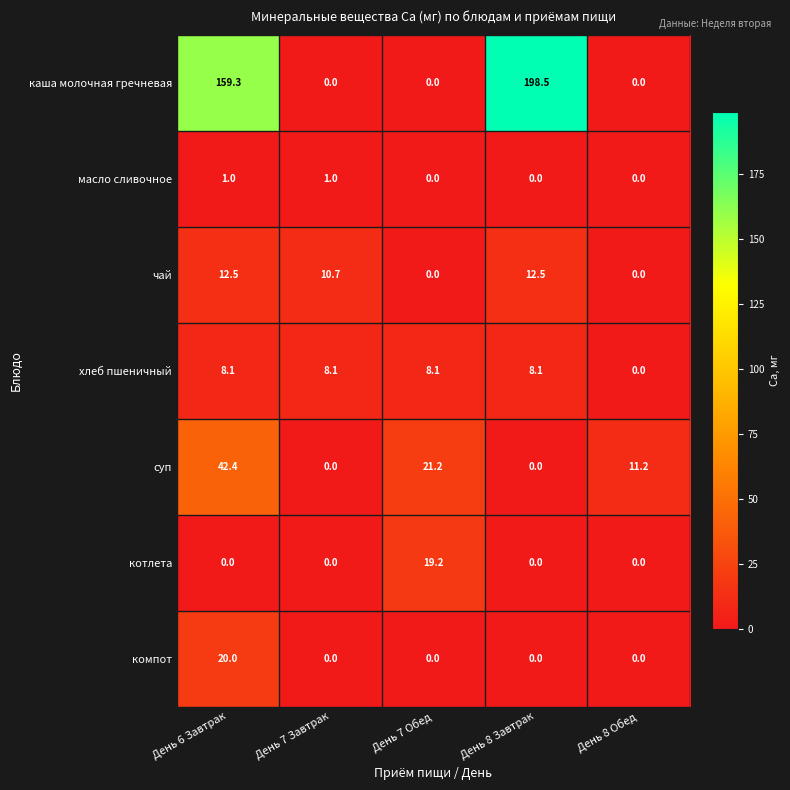

Rank the series by their maximum value, from highest to lowest.

каша молочная гречневая, суп, компот, котлета, чай, хлеб пшеничный, масло сливочное